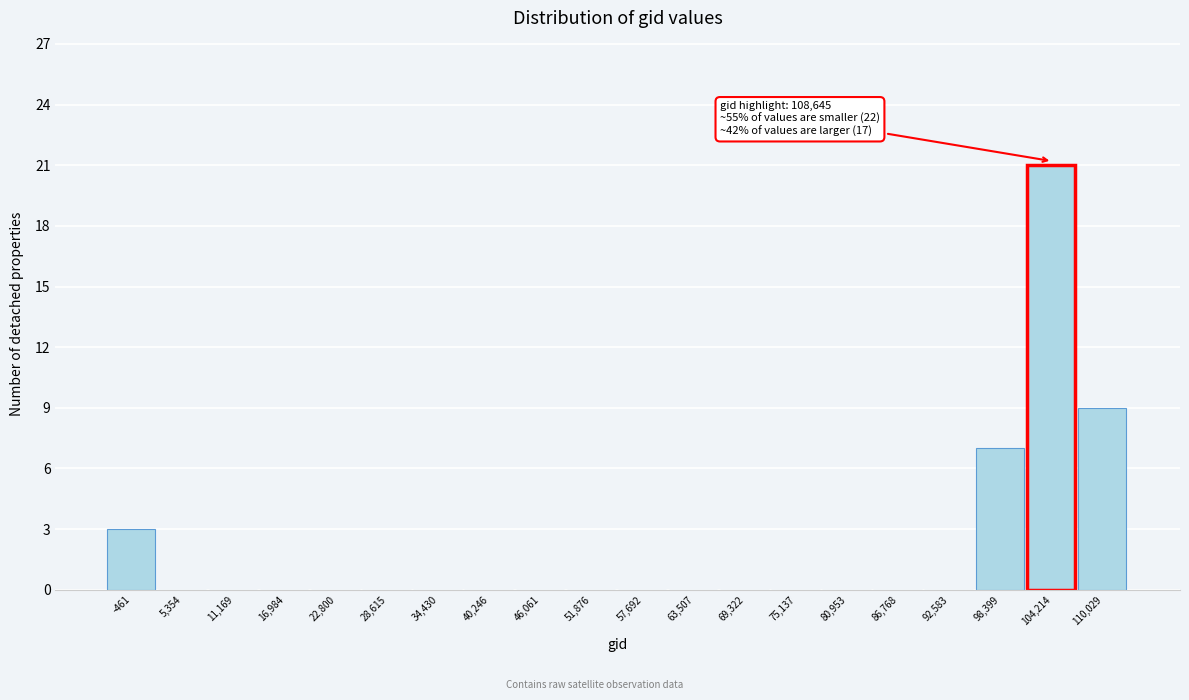

Reading right to left, transcribe all the data shown in this chart.

110,029=9	104,214=21	98,399=7	92,583=0	86,768=0	80,953=0	75,137=0	69,322=0	63,507=0	57,692=0	51,876=0	46,061=0	40,246=0	34,430=0	28,615=0	22,800=0	16,984=0	11,169=0	5,354=0	-461=3